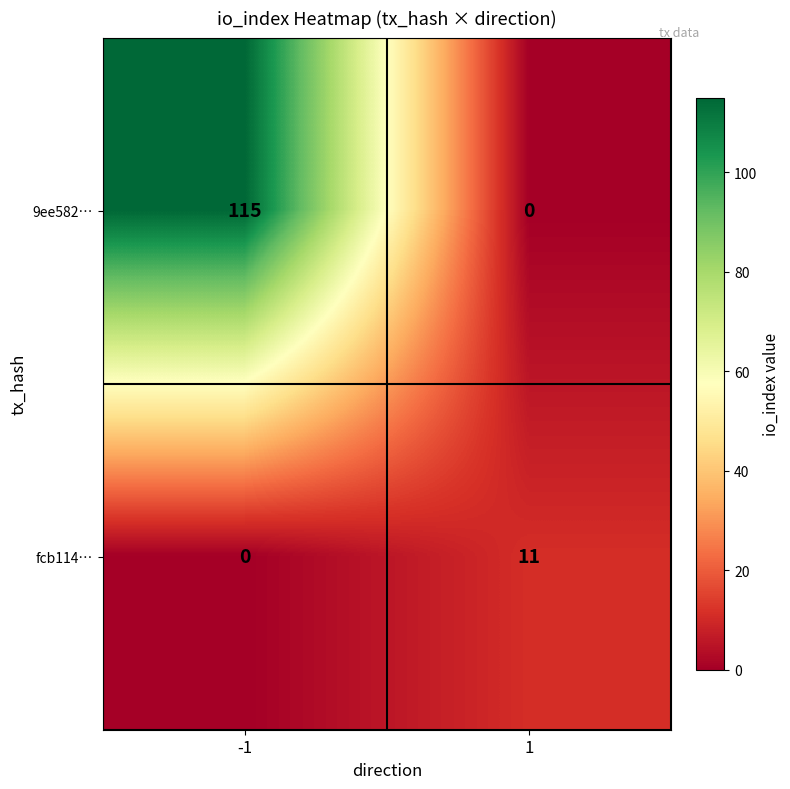

At which category is the sum across all series the highest?

-1